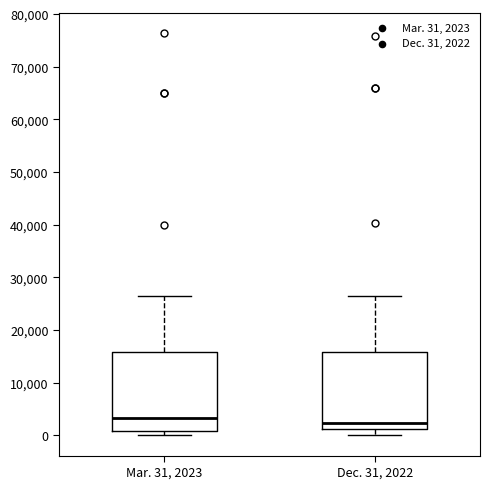

Where does the lower whisker of the box for Dec. 31, 2022 end on the y-axis? The values are not printed on the chart, so give them approximately, as read against the axis.

0